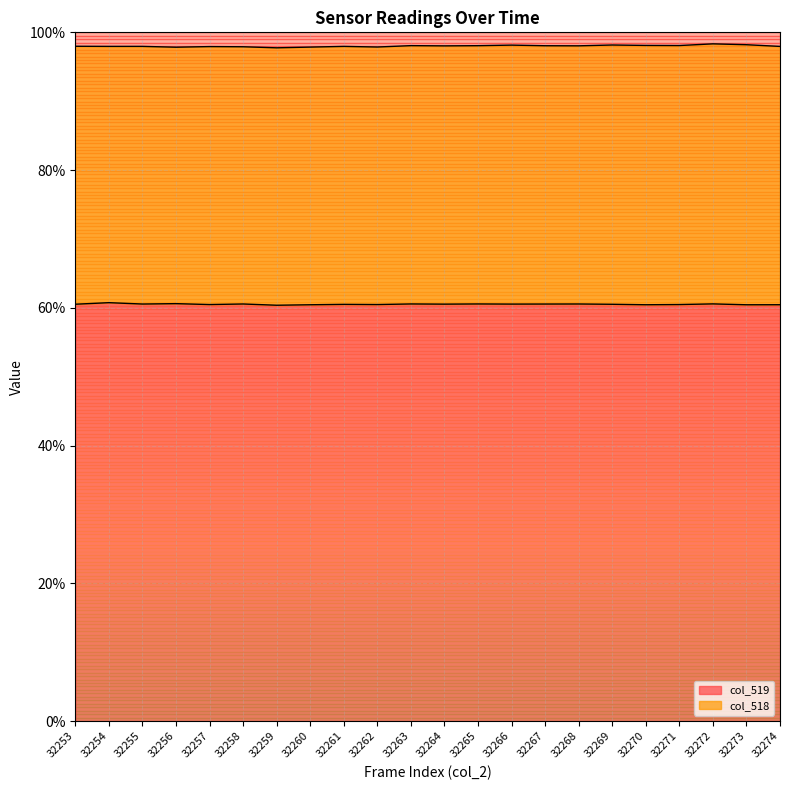

How many lines are shown in the chart?

2